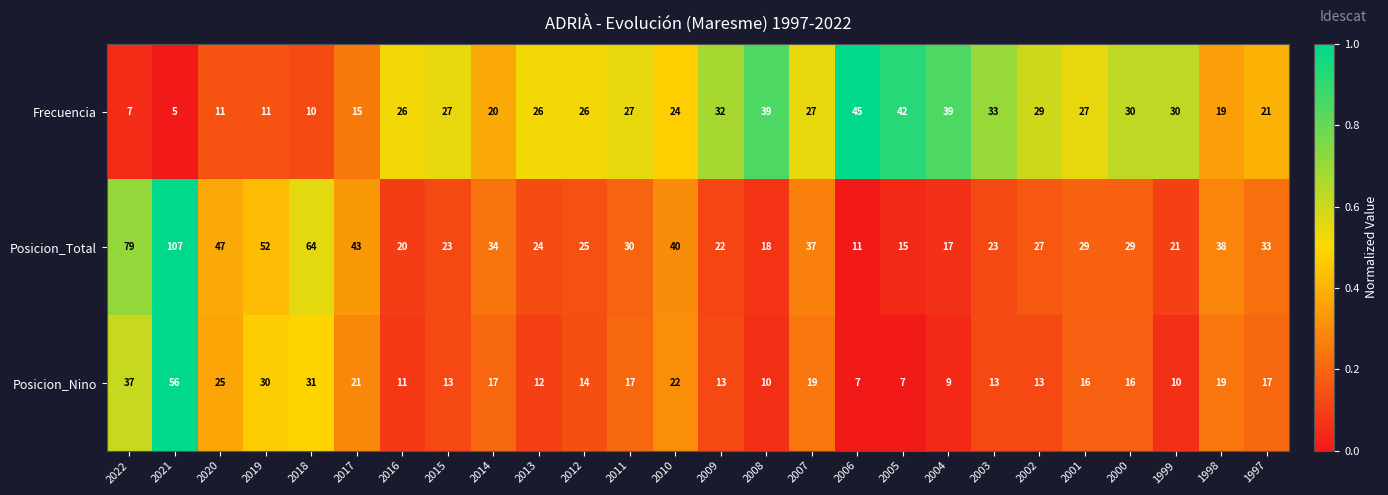

What value does the Frecuencia series have at 1999, to the nearest 5?

30